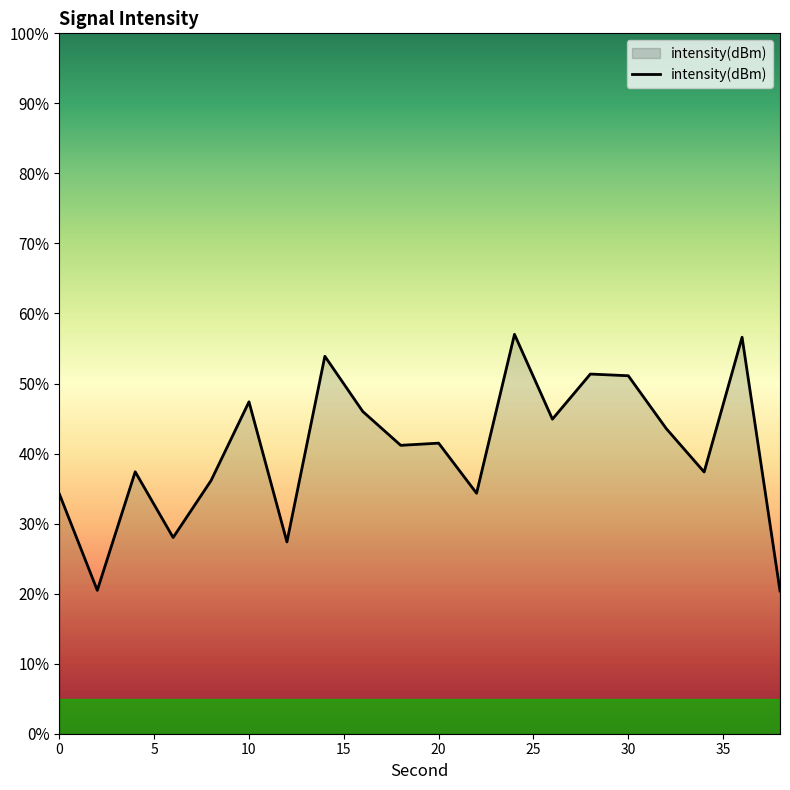

What is the greatest value displayed?

57.0